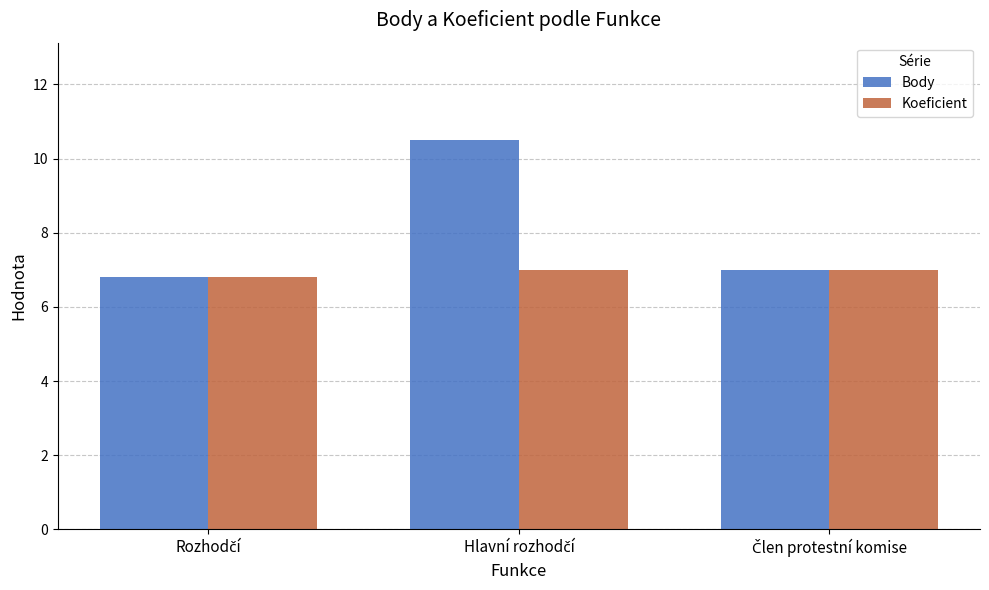

What is the difference between the maximum and minimum values in the Body series?

3.7